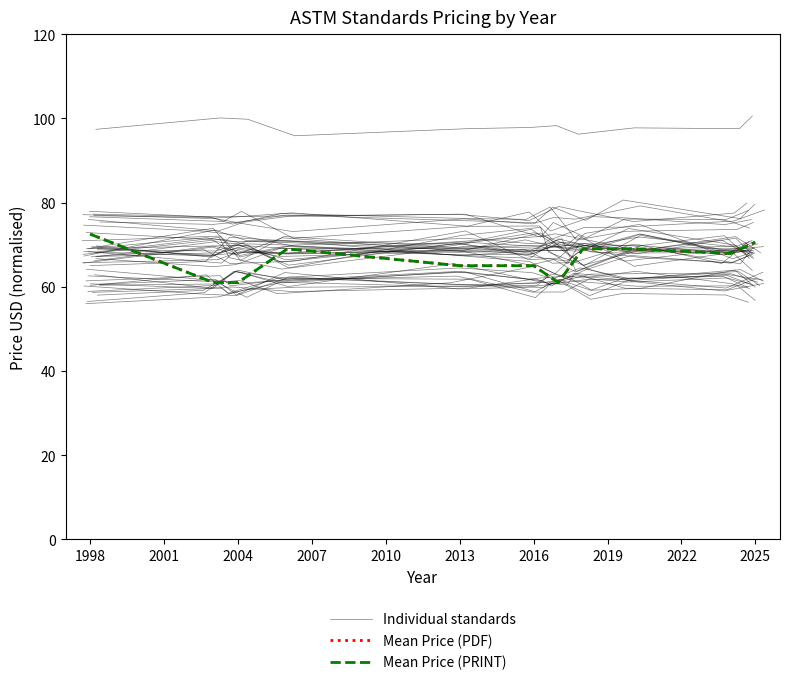

Does the chart have visible grid lines?

No